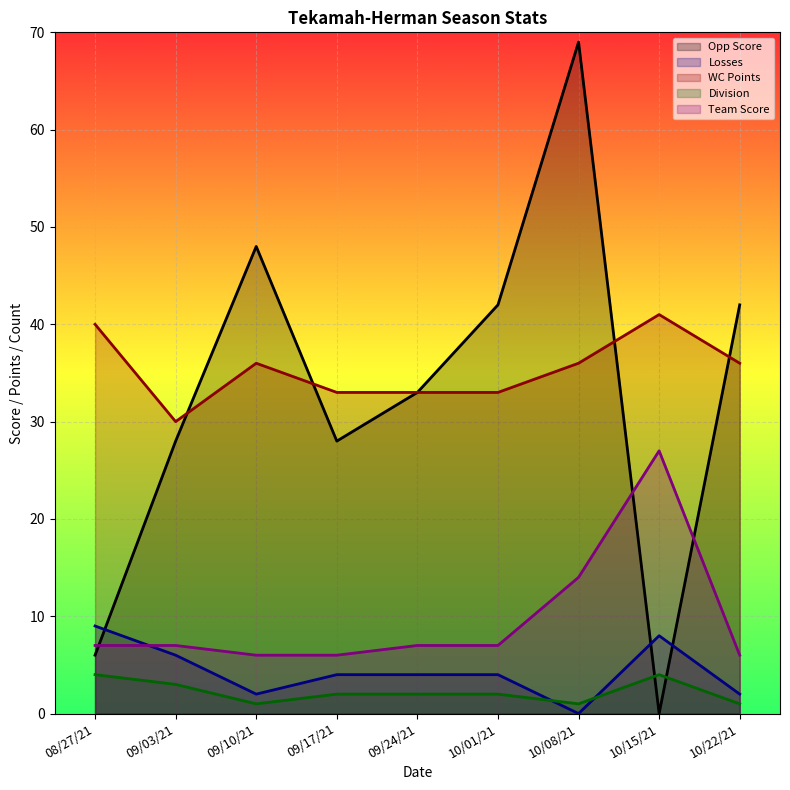

Which has a higher value, 10/01/21 or 09/17/21?

10/01/21